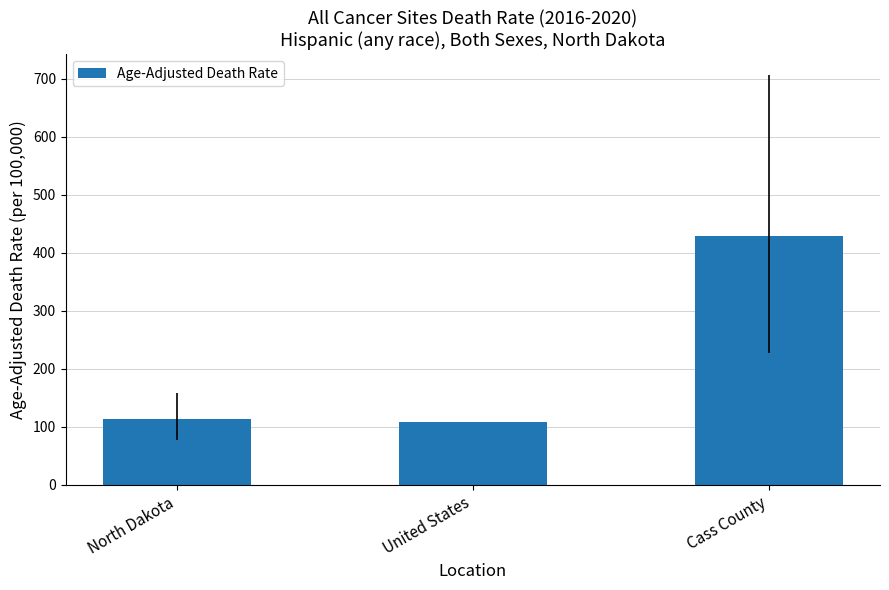

True or false: the data shows 31.8 at United States.

False